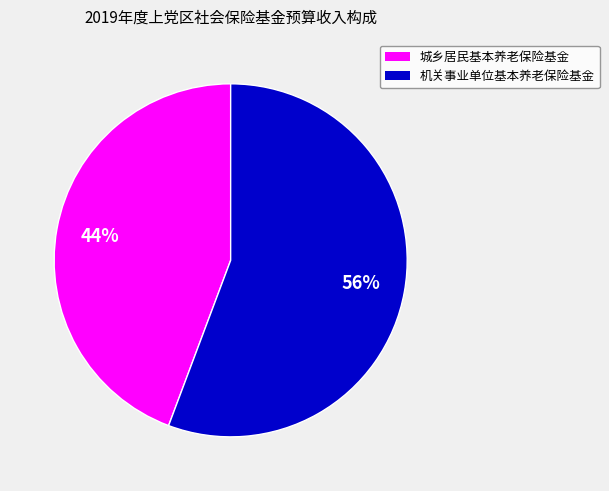

Which category accounts for the majority?

机关事业单位基本养老保险基金